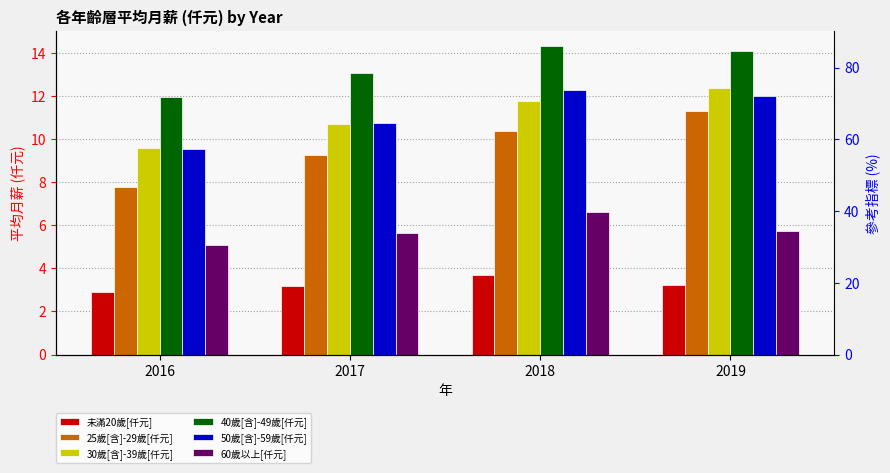

At which label is 30歲[含]-39歲[仟元] closest to 10?

2016